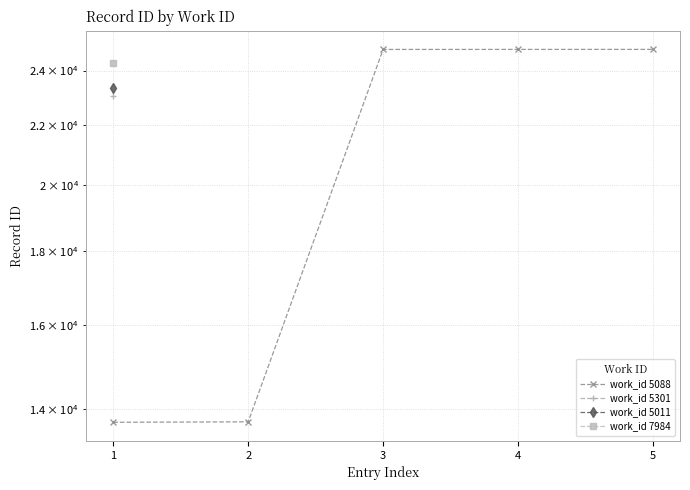

Is it true that the value at 2 is 13715?

True